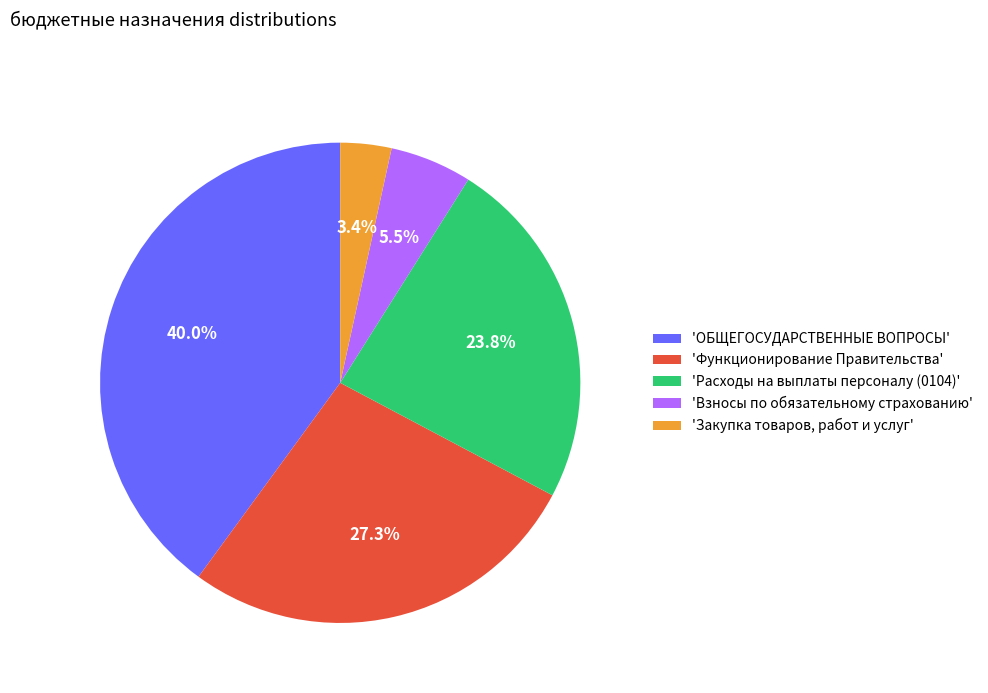

How many segments does this pie chart have?

5